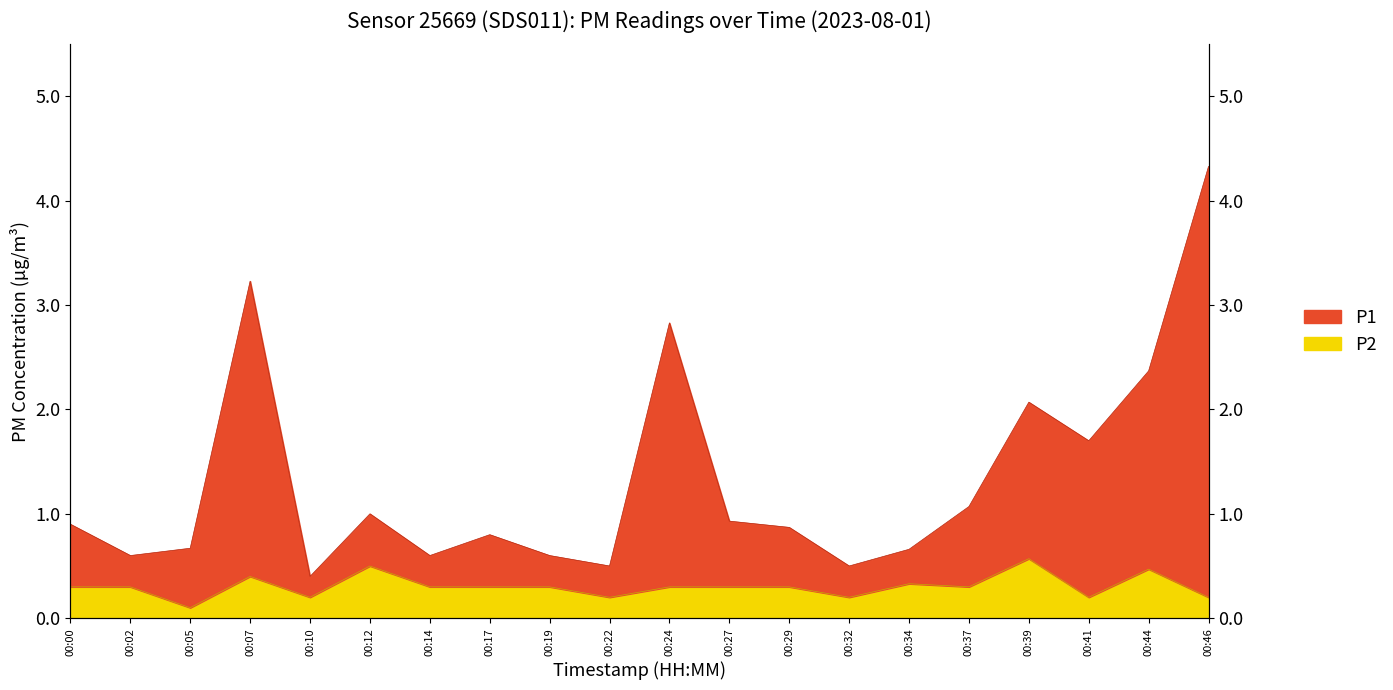

At which category is the sum across all series the highest?

00:46